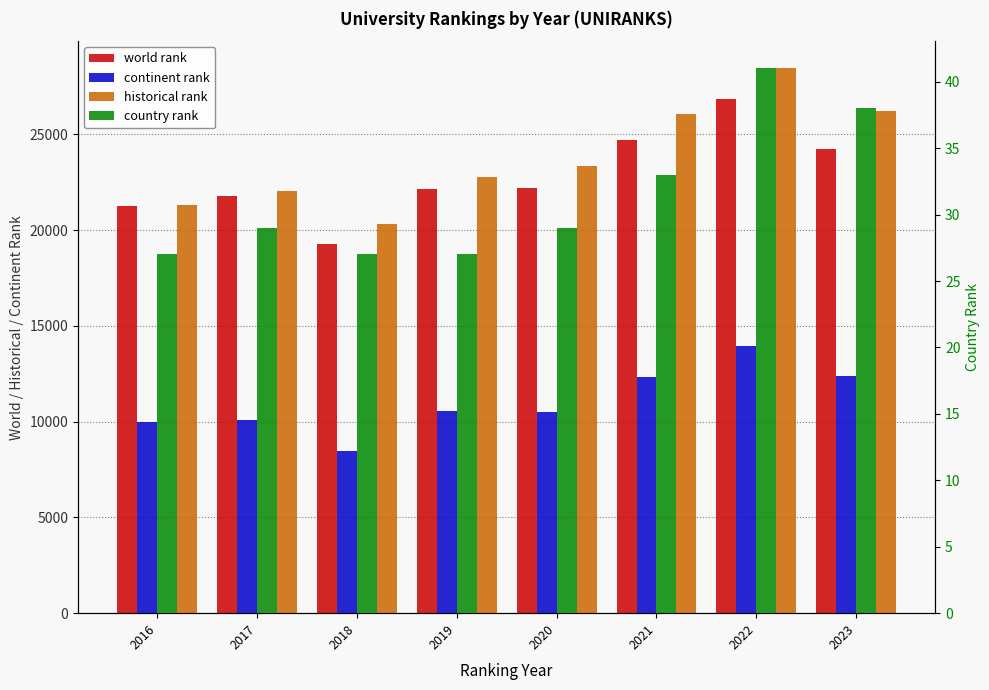

What is the difference between the maximum and minimum values in the continent rank series?

5487.0